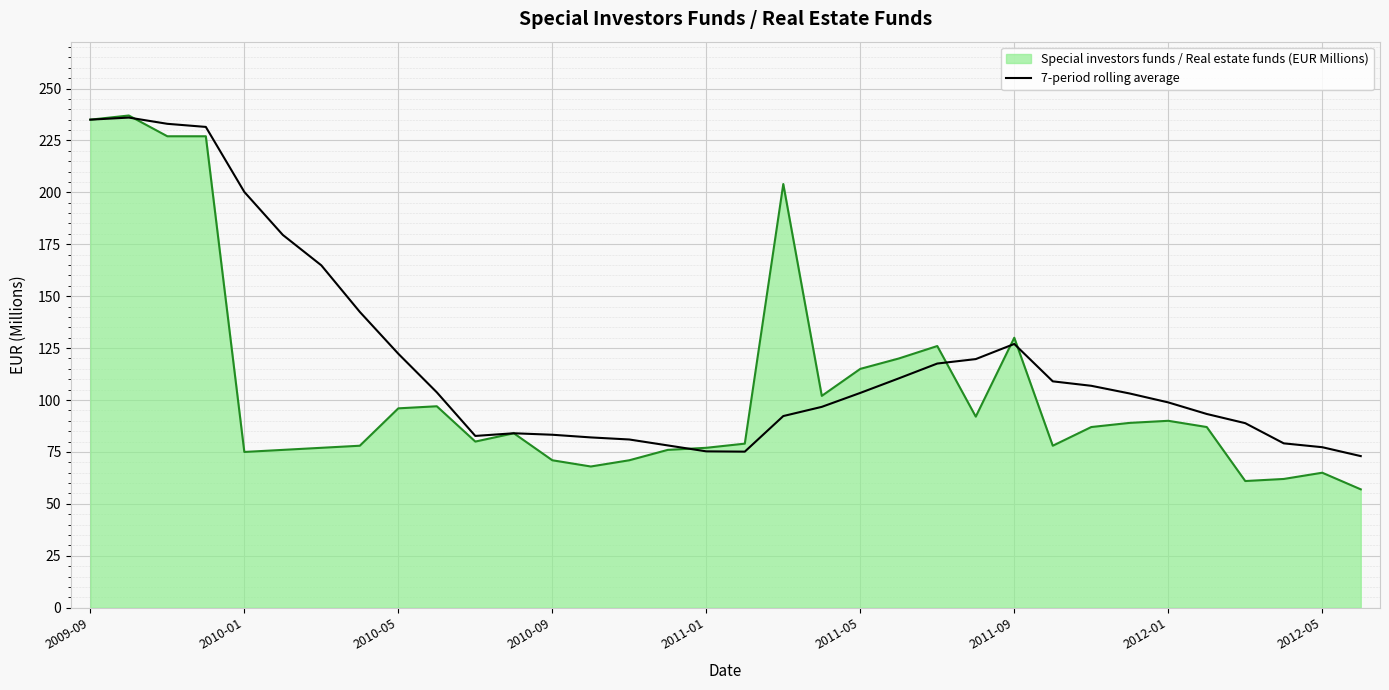

List the series in order of their overall mean, lowest first.

Special investors funds / Real estate funds (EUR Millions), 7-period rolling average